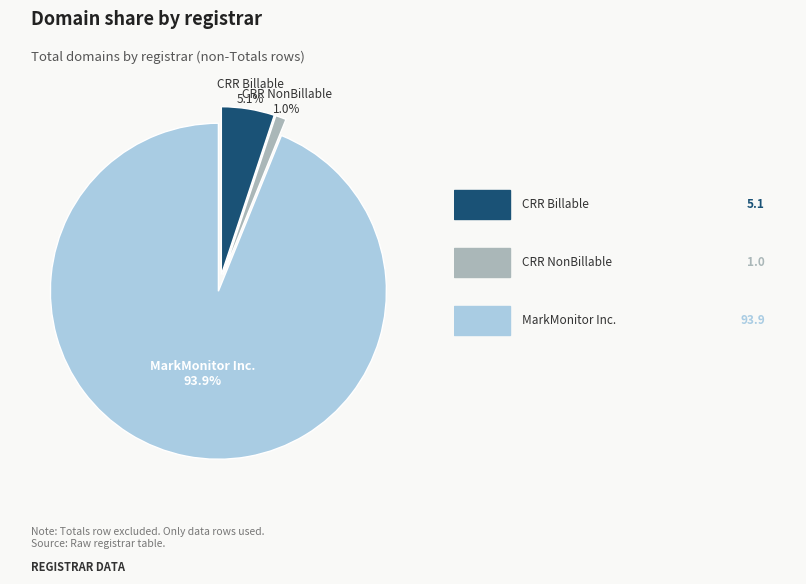

Is there any slice that represents more than half of the pie?

Yes